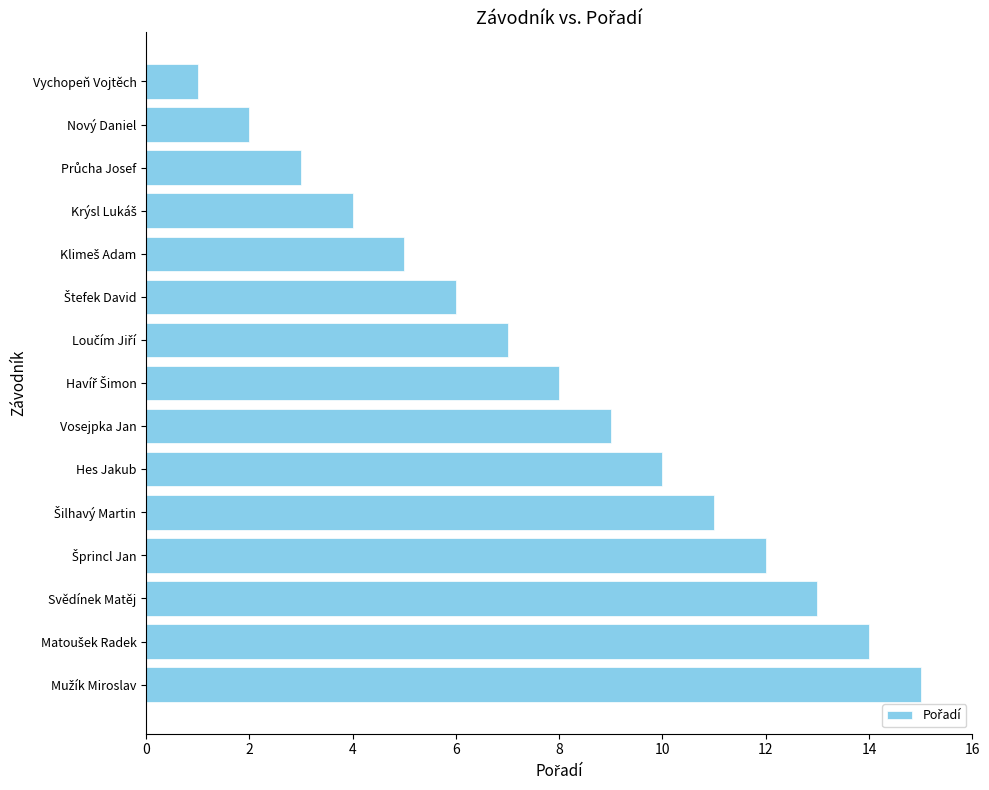

Which label corresponds to the smallest value in the chart?

Vychopeň Vojtěch